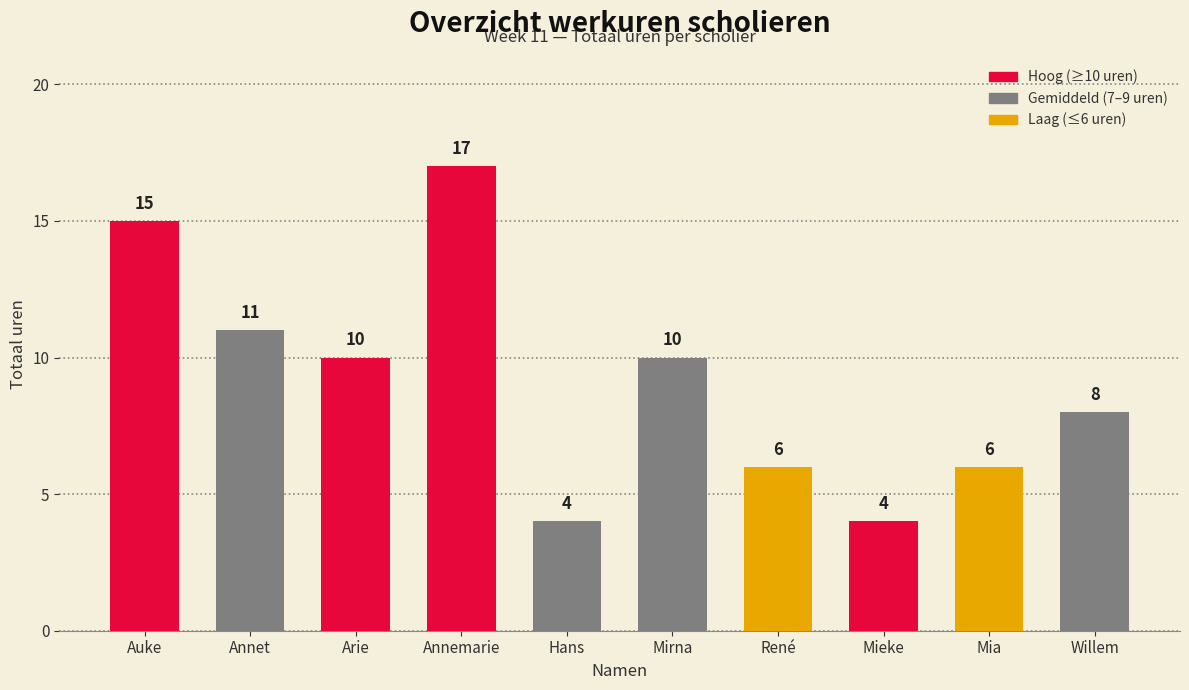

What is the approximate value at Mia?

6